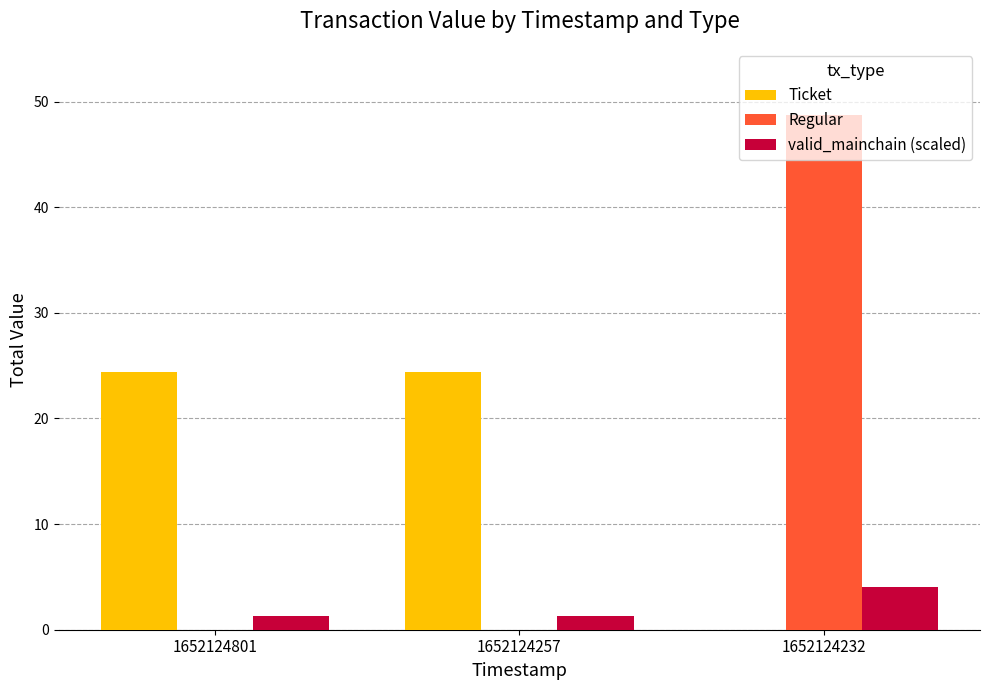

The valid_mainchain (scaled) series shows 4.0 at 1652124232. True or false?

True